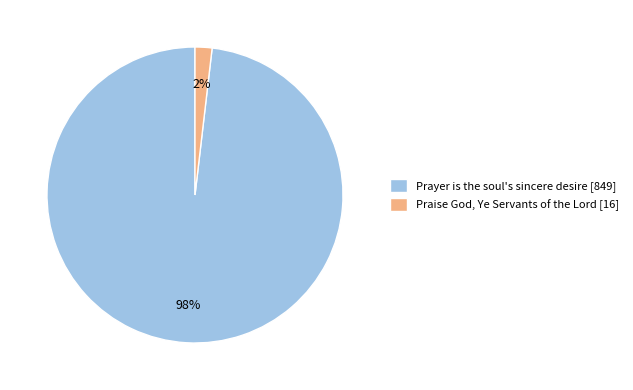

Is there a majority slice in this chart?

Yes